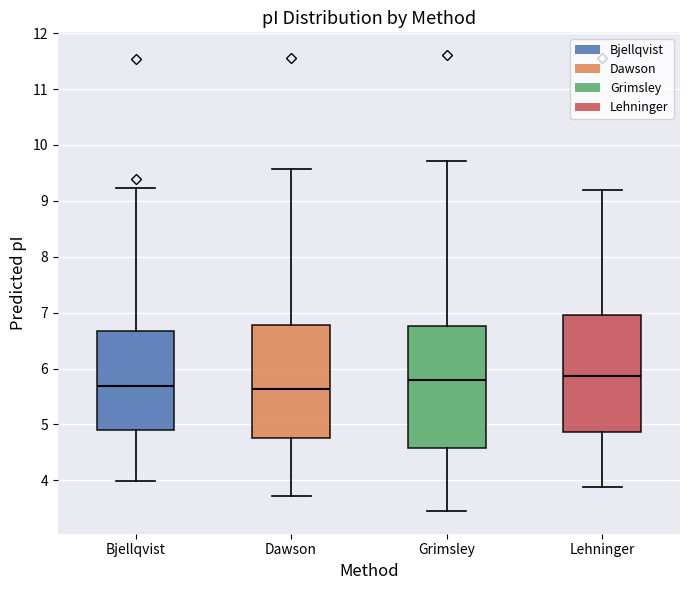

Where is the upper edge of the box for Grimsley on the y-axis? The values are not printed on the chart, so give them approximately, as read against the axis.

6.8